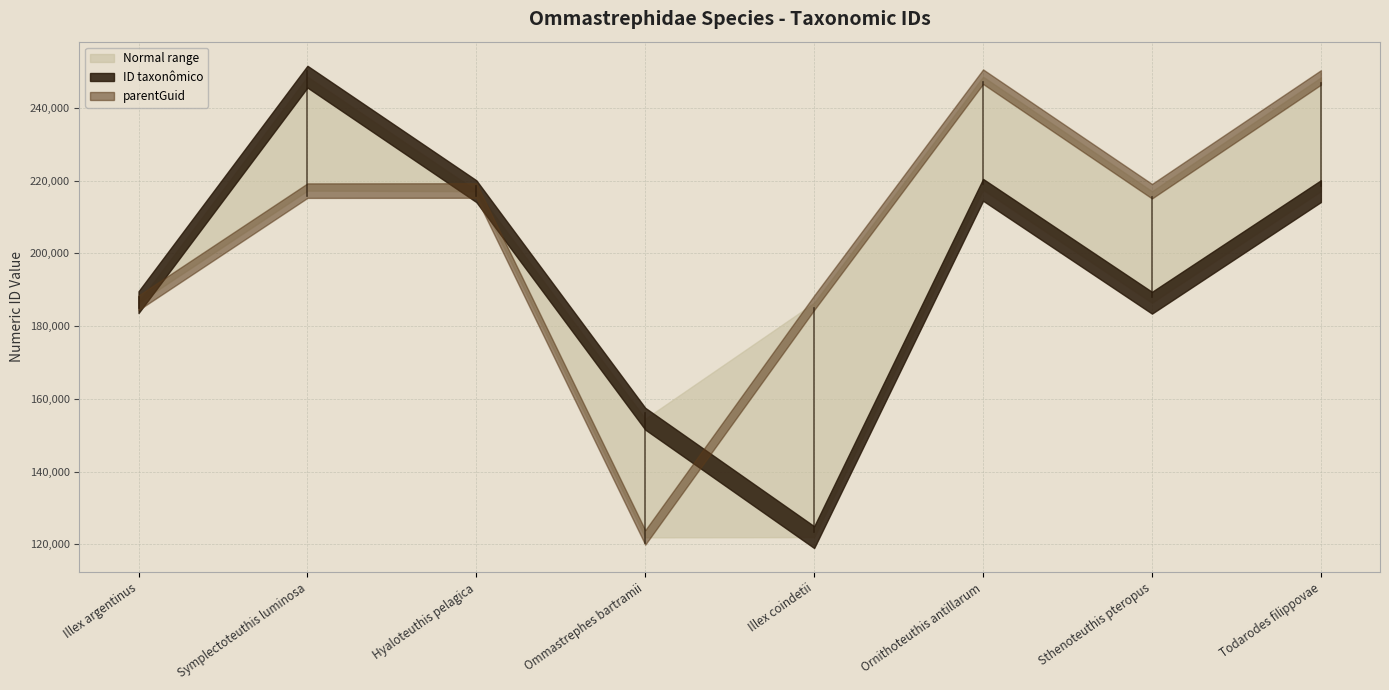

The parentGuid series shows 73011 at Hyaloteuthis pelagica. True or false?

False